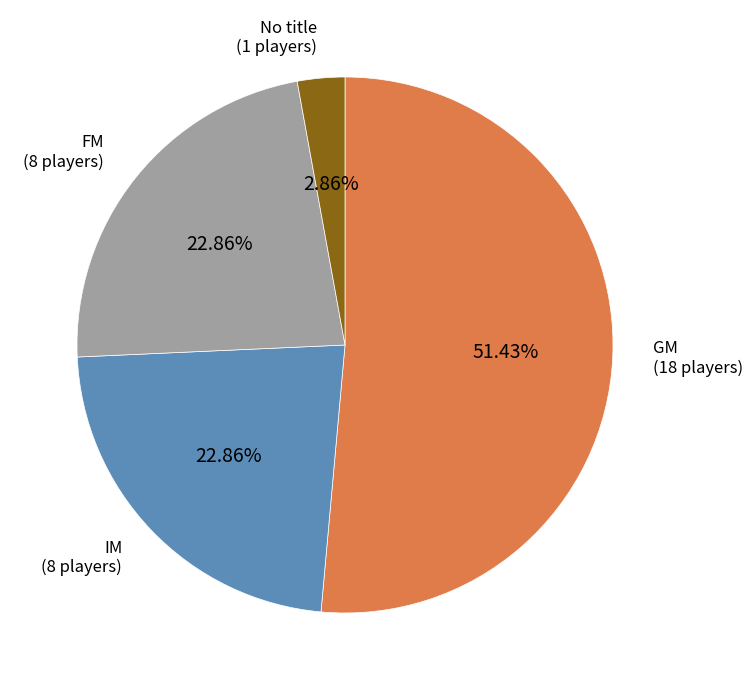

Is there a majority slice in this chart?

Yes